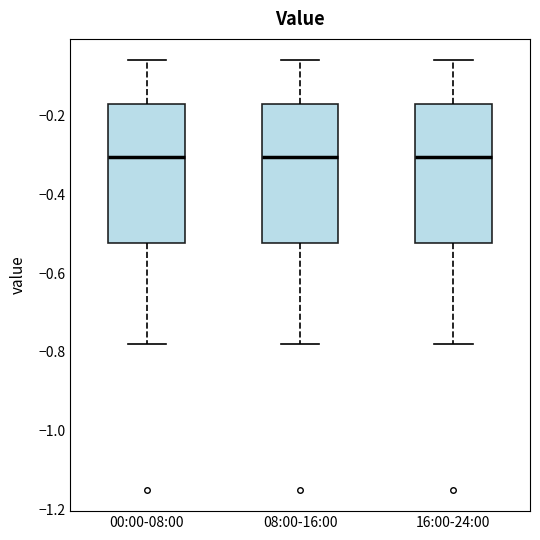

Where is the upper edge of the box for 16:00-24:00 on the y-axis? The values are not printed on the chart, so give them approximately, as read against the axis.

-0.16